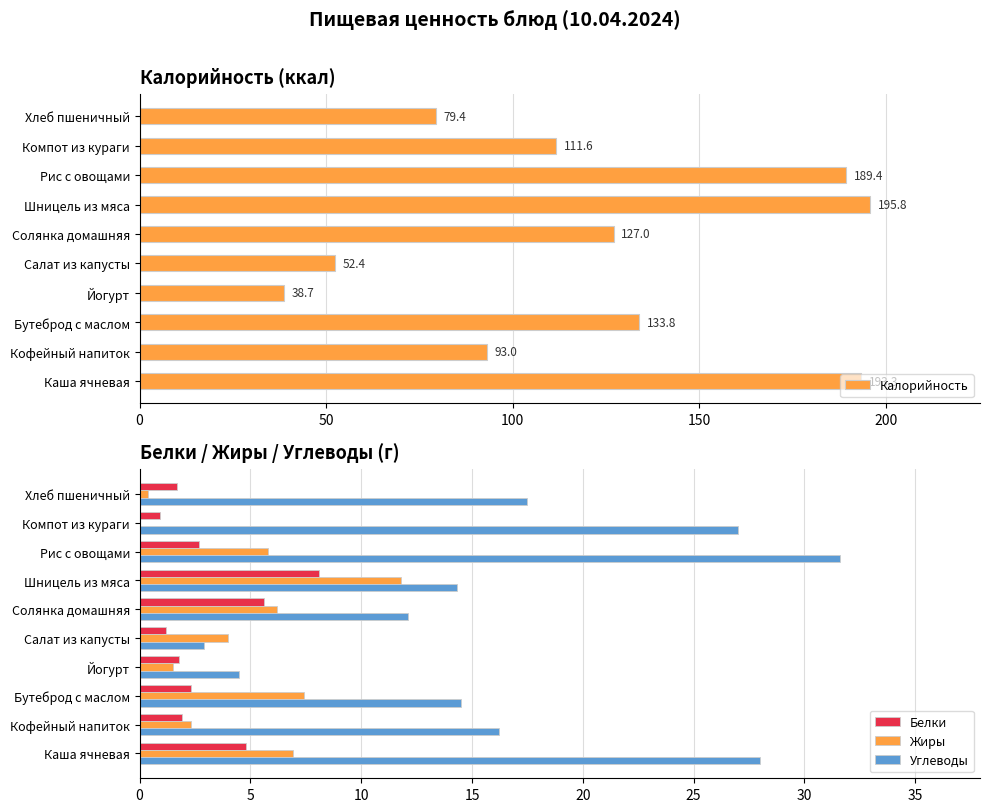

Which category has the highest value in the Белки series?

Шницель из мяса